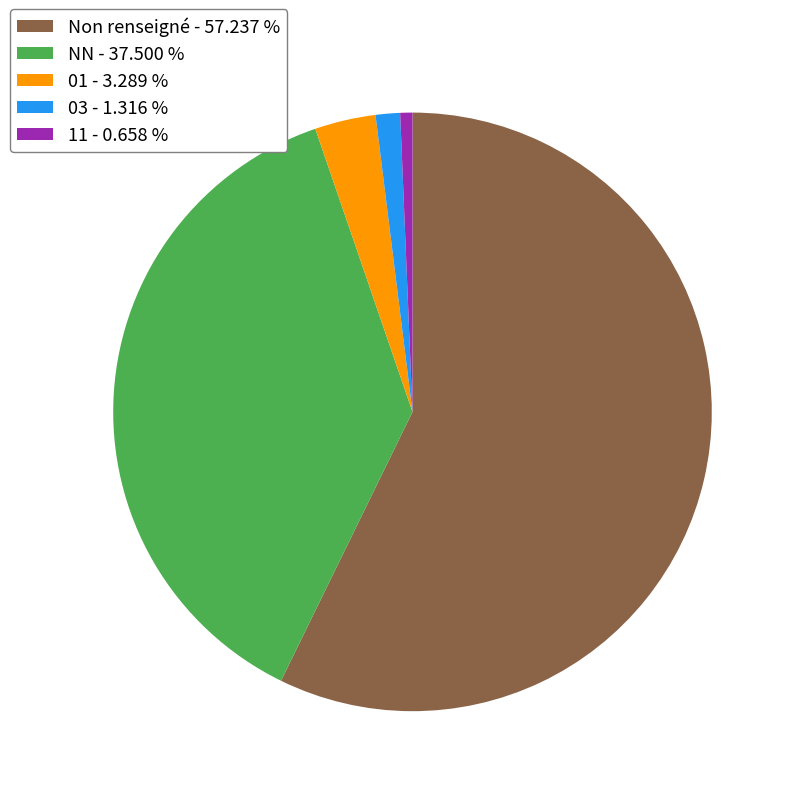

Which has a higher value, Non renseigné - 57.237 % or 01 - 3.289 %?

Non renseigné - 57.237 %